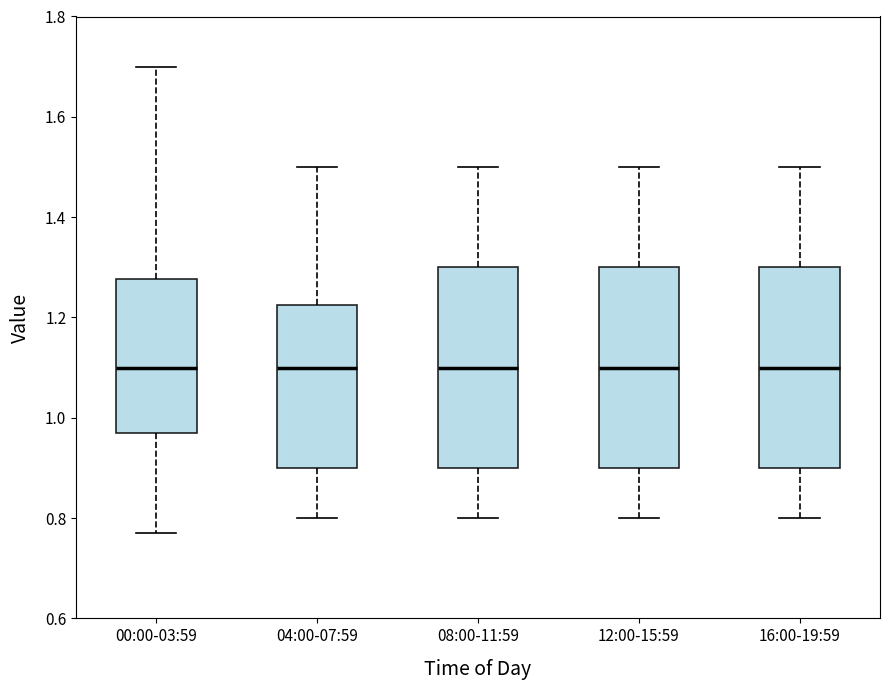

Reading left to right, read every box against the y-axis: the position of its median line, the range the box covers, and the ends of its whiskers. The values are not printed on the chart, so give them approximately, as read against the axis.

00:00-03:59: median 1.10, box 0.98 to 1.28, whiskers 0.78 to 1.70
04:00-07:59: median 1.10, box 0.90 to 1.22, whiskers 0.80 to 1.50
08:00-11:59: median 1.10, box 0.90 to 1.30, whiskers 0.80 to 1.50
12:00-15:59: median 1.10, box 0.90 to 1.30, whiskers 0.80 to 1.50
16:00-19:59: median 1.10, box 0.90 to 1.30, whiskers 0.80 to 1.50